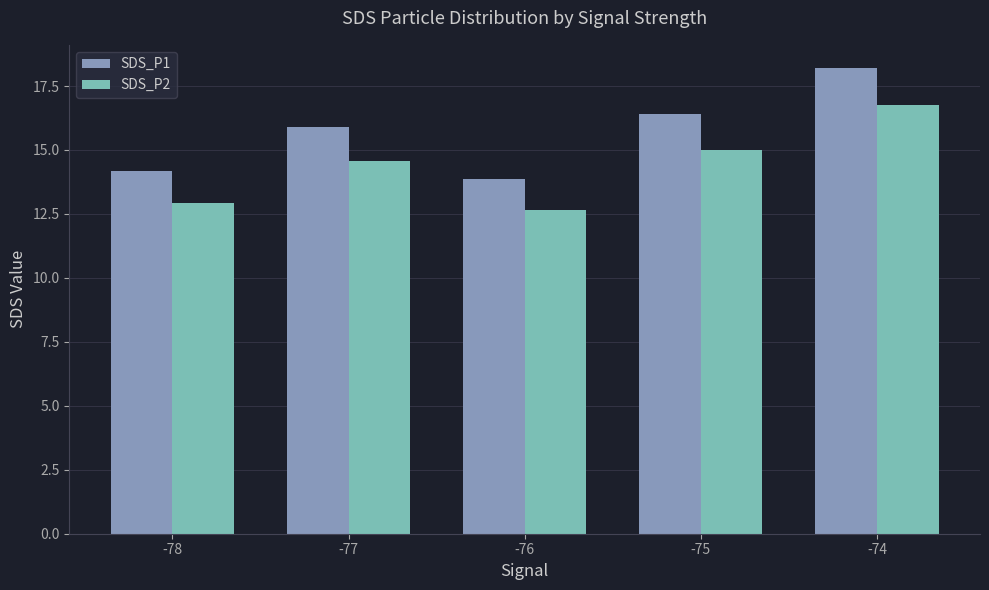

How many data points in SDS_P1 are less than 15?

2